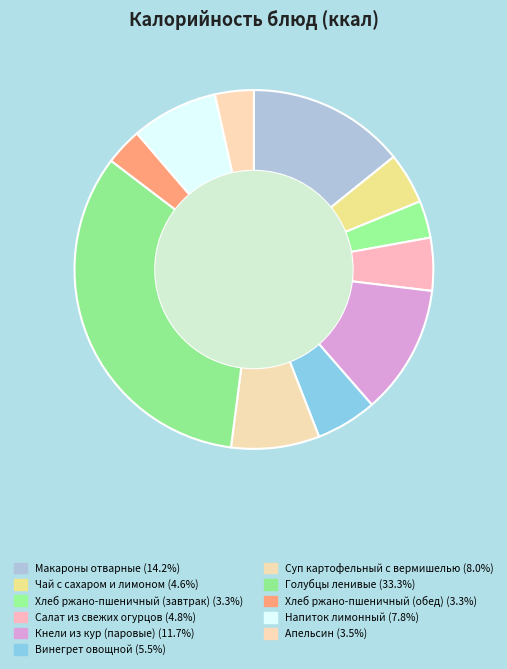

To the nearest percent, what is the difference between the Кнели из кур (паровые) and Напиток лимонный slice percentages?

4%